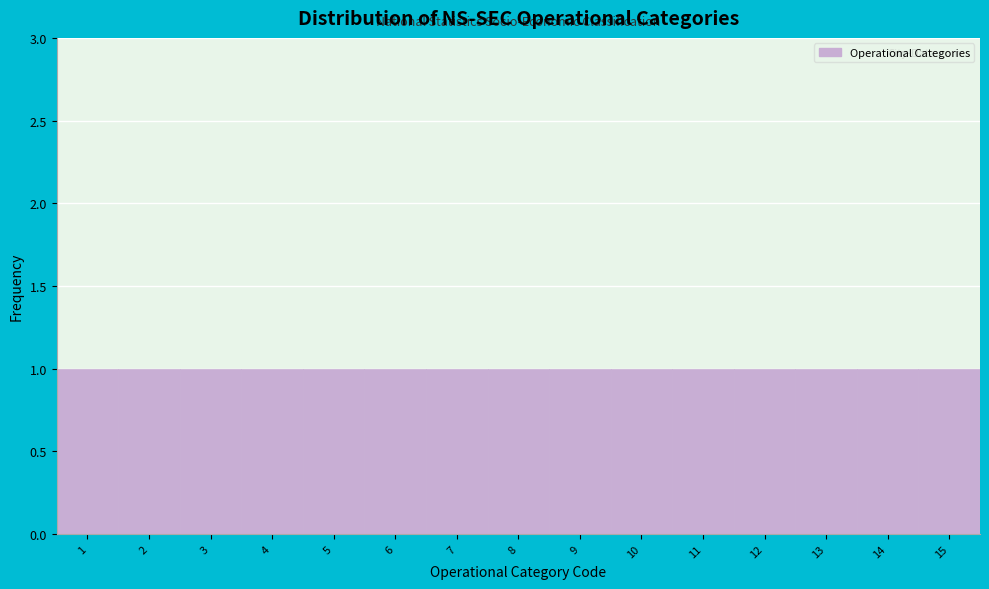

Reading left to right, transcribe this chart: for each bar, give the range it covers on the x-axis and its height. The values are not printed on the chart, so give them approximately, as read against the axis.

0.5 to 1.5: 1
1.5 to 2.5: 1
2.5 to 3.5: 1
3.5 to 4.5: 1
4.5 to 5.5: 1
5.5 to 6.5: 1
6.5 to 7.5: 1
7.5 to 8.5: 1
8.5 to 9.5: 1
9.5 to 10.5: 1
10.5 to 11.5: 1
11.5 to 12.5: 1
12.5 to 13.5: 1
13.5 to 14.5: 1
14.5 to 15.5: 1